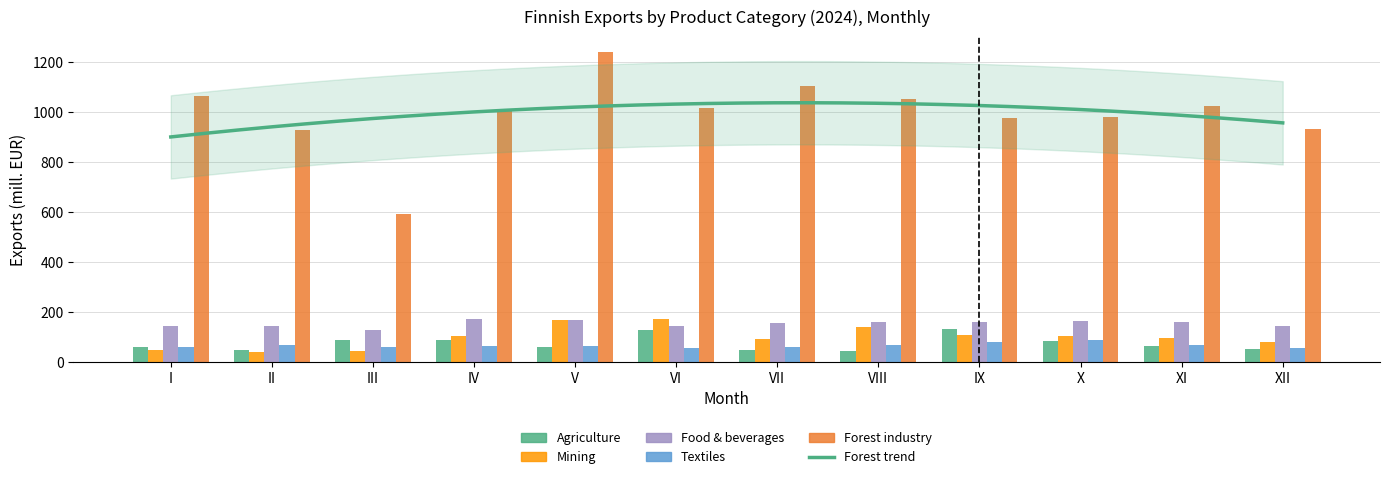

Reading left to right, list all the values displayed in this chart.

Agriculture: 60.9	49.9	88.3	86.7	60.7	127.2	49.7	43.9	131.9	86.0	63.6	52.2
Mining: 46.6	38.6	42.0	103.9	168.3	171.6	92.0	139.9	108.5	102.3	95.8	80.7
Food & beverages: 145.9	143.3	127.0	170.5	167.6	145.7	157.9	161.9	160.5	162.8	161.5	145.1
Textiles: 61.6	66.1	61.3	63.8	65.2	57.8	59.2	67.2	81.8	87.8	67.2	56.4
Forest industry: 1066.3	928.3	593.0	1013.8	1239.9	1015.5	1104.7	1054.1	976.1	980.8	1023.2	934.7